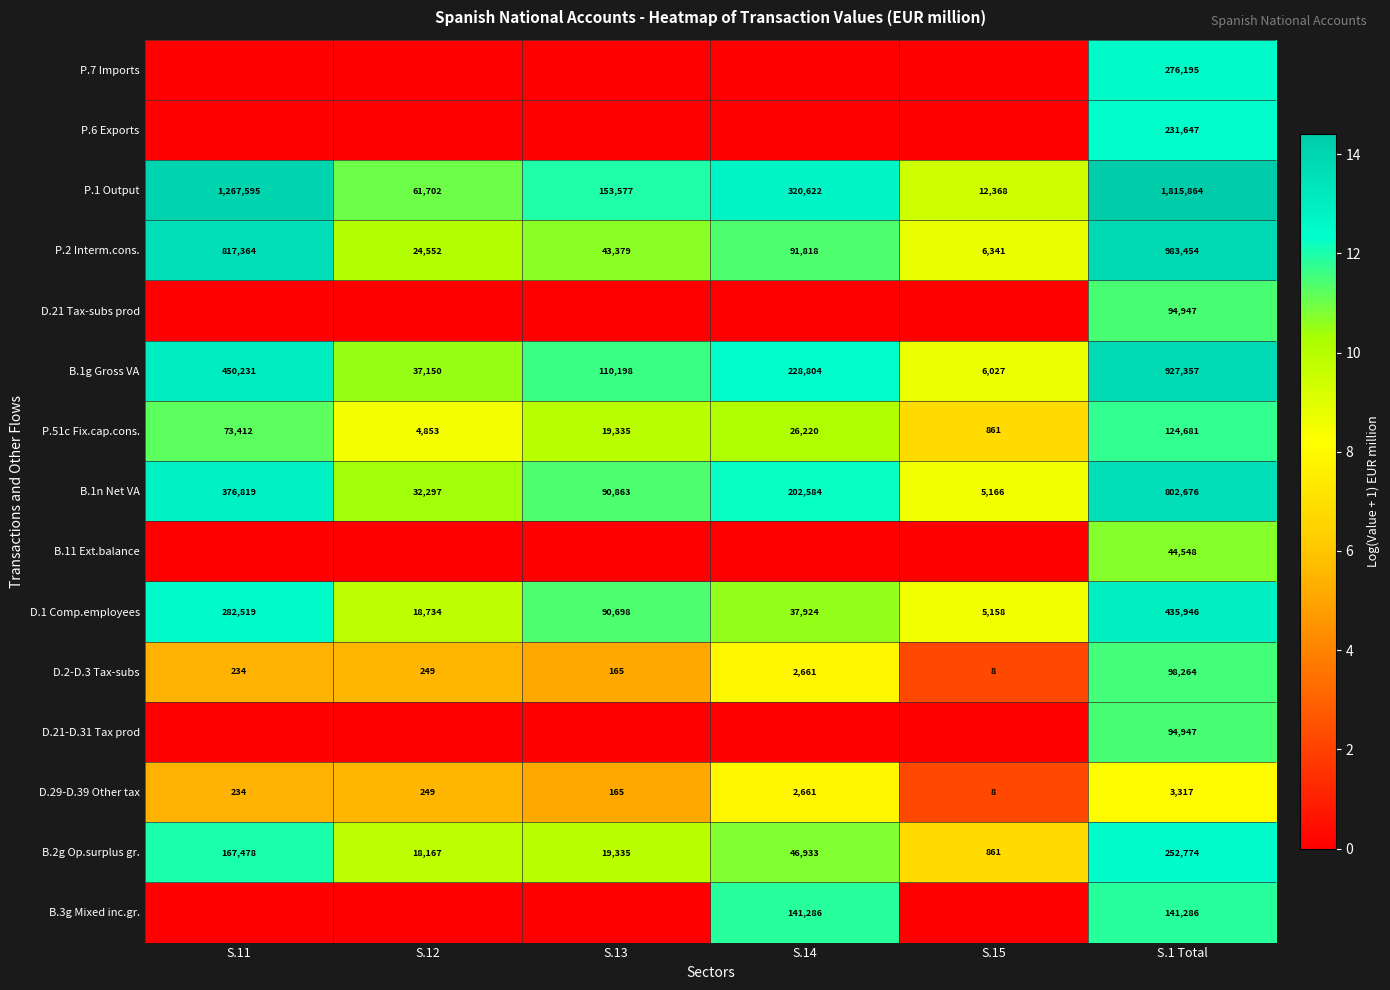

Which category has the highest value across all series?

S.1 Total